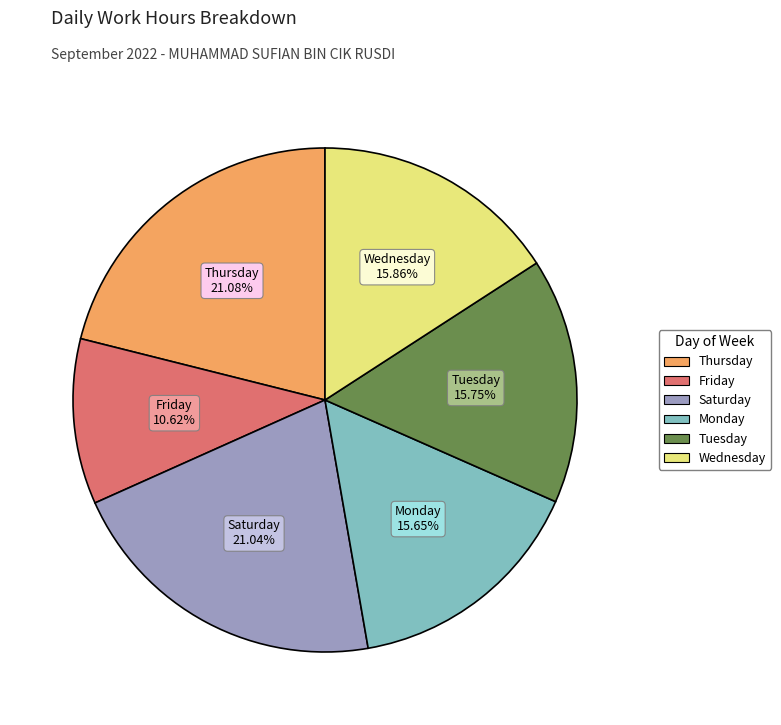

Is there a majority slice in this chart?

No